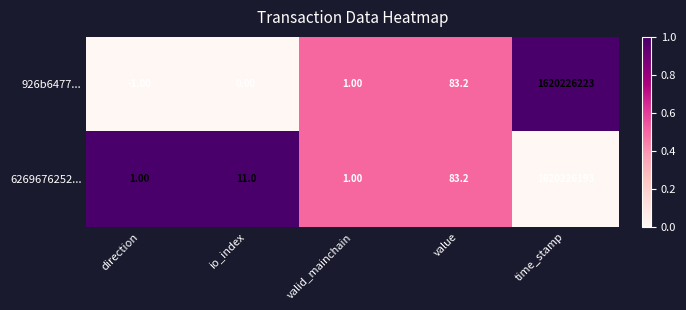

What is the total value across all series at time_stamp?

3240452416.0